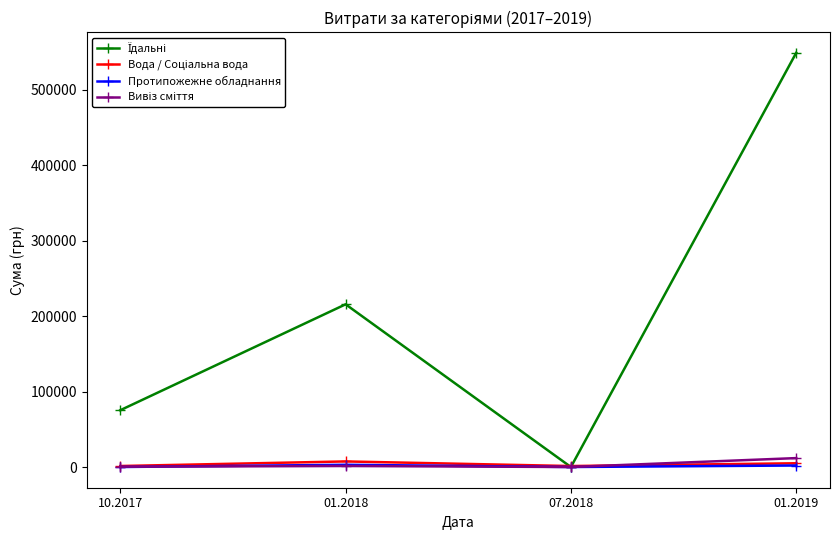

How many distinct data groups are displayed?

4